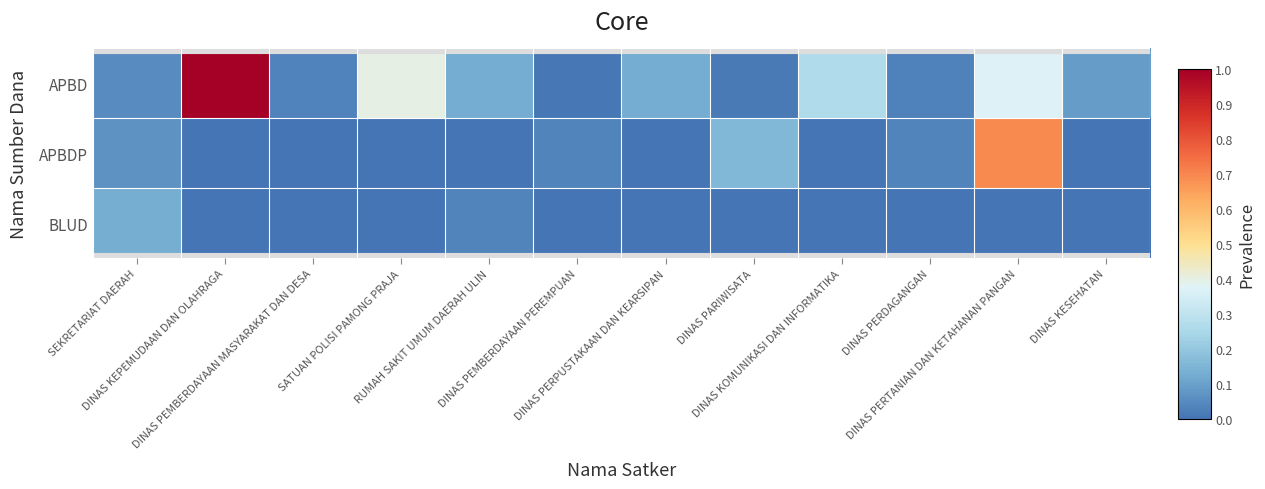

Between DINAS PARIWISATA and DINAS PERDAGANGAN, which series saw the biggest shift?

APBDP